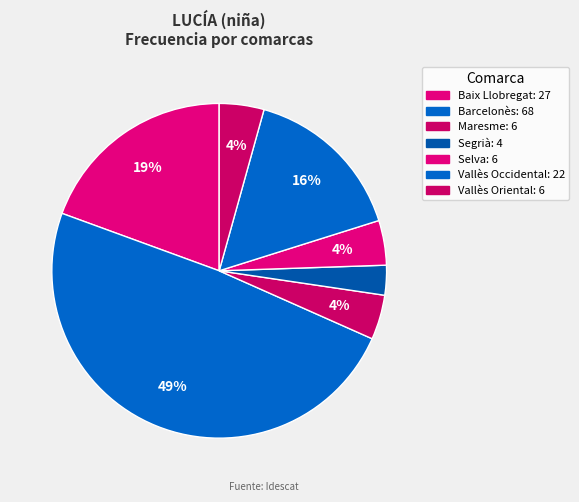

To the nearest percent, what portion does Vallès Occidental represent?

16%